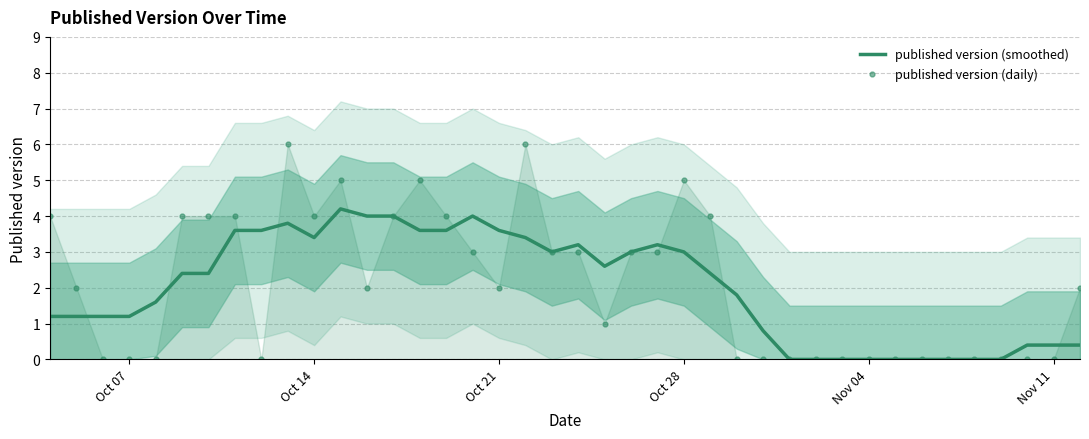

Rank the series by their maximum value, from lowest to highest.

published version (smoothed), published version (daily)